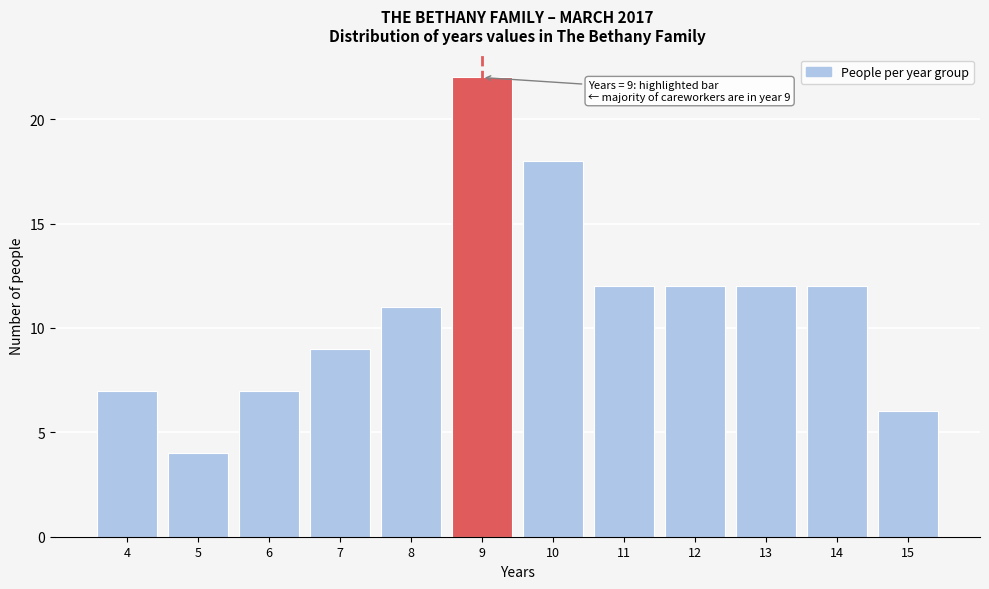

Reading right to left, what are all the values shown in this chart?

15=6	14=12	13=12	12=12	11=12	10=18	9=22	8=11	7=9	6=7	5=4	4=7